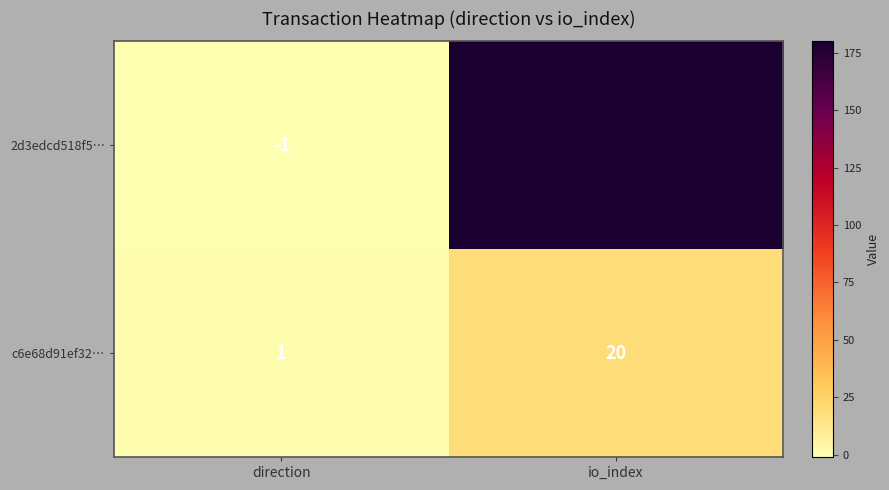

Which series changed the most between direction and io_index?

2d3edcd518f5…